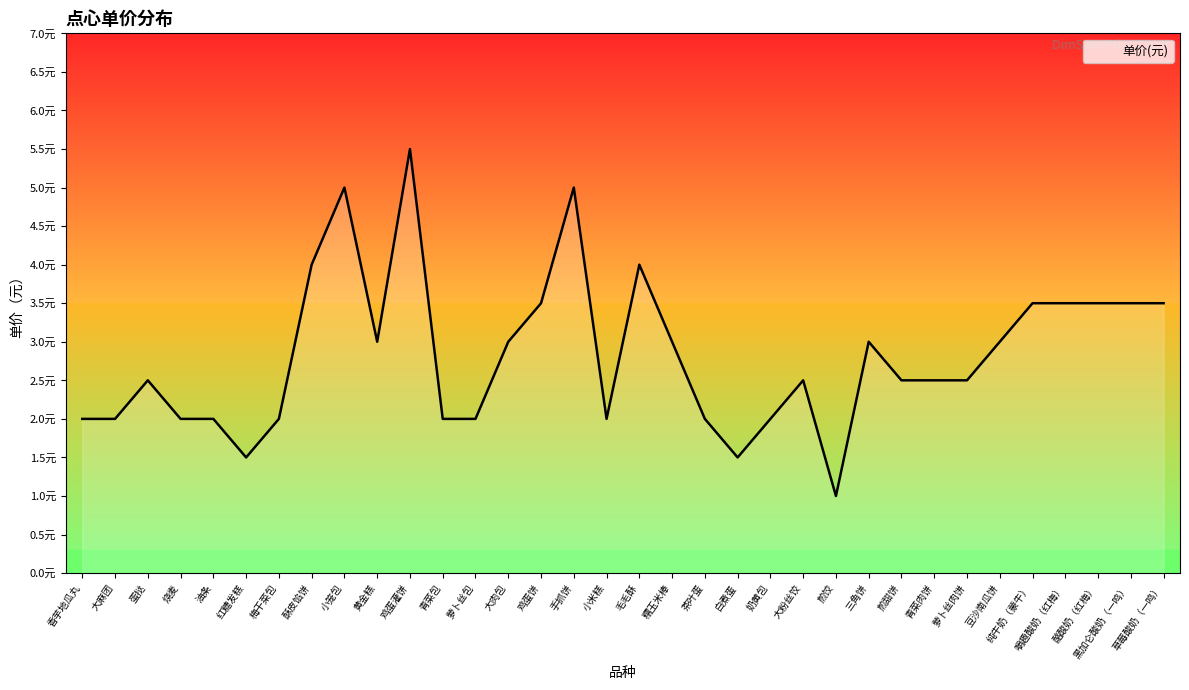

Reading right to left, list all the values displayed in this chart.

3.5	3.5	3.5	3.5	3.5	3.0	2.5	2.5	2.5	3.0	1.0	2.5	2.0	1.5	2.0	3.0	4.0	2.0	5.0	3.5	3.0	2.0	2.0	5.5	3.0	5.0	4.0	2.0	1.5	2.0	2.0	2.5	2.0	2.0